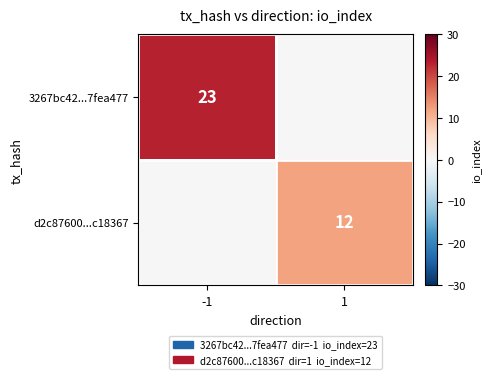

True or false: d2c87600...c18367 has a value of 3 at 1.

False